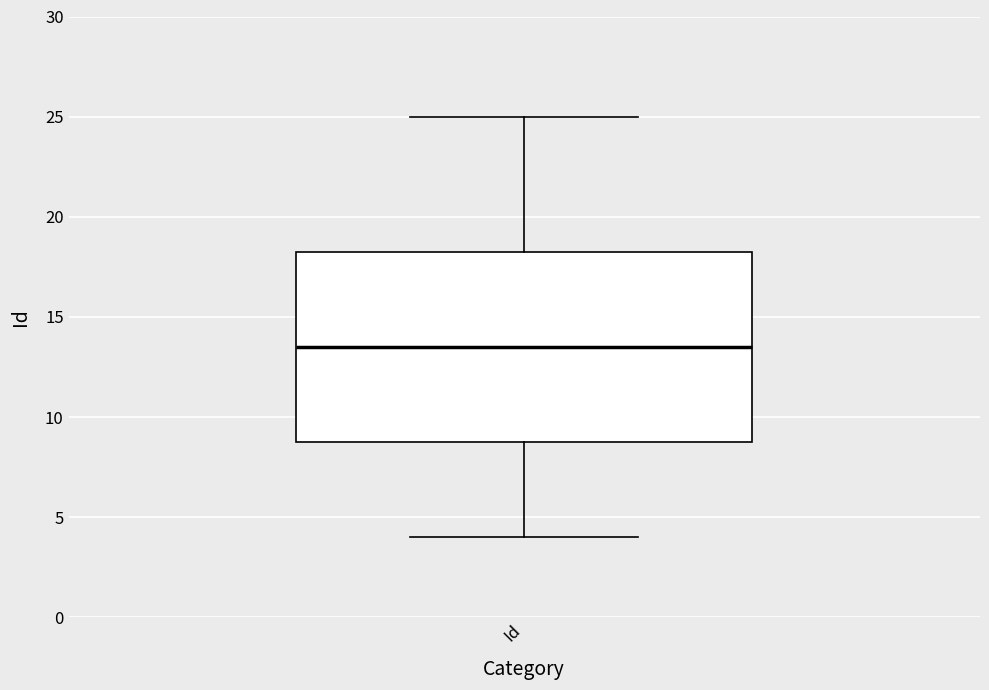

Where is the lower edge of the box for Id on the y-axis? The values are not printed on the chart, so give them approximately, as read against the axis.

9.0